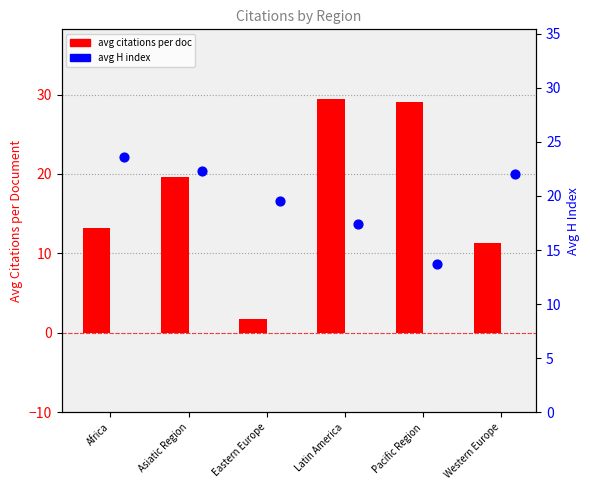

What is the total value across all series at Pacific Region?

42.7